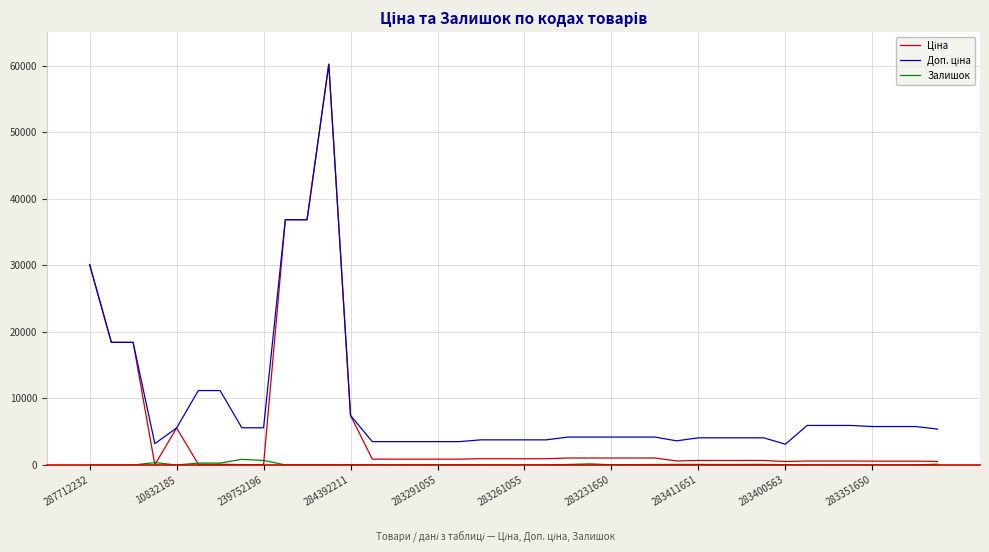

What is the greatest value displayed?

60205.6